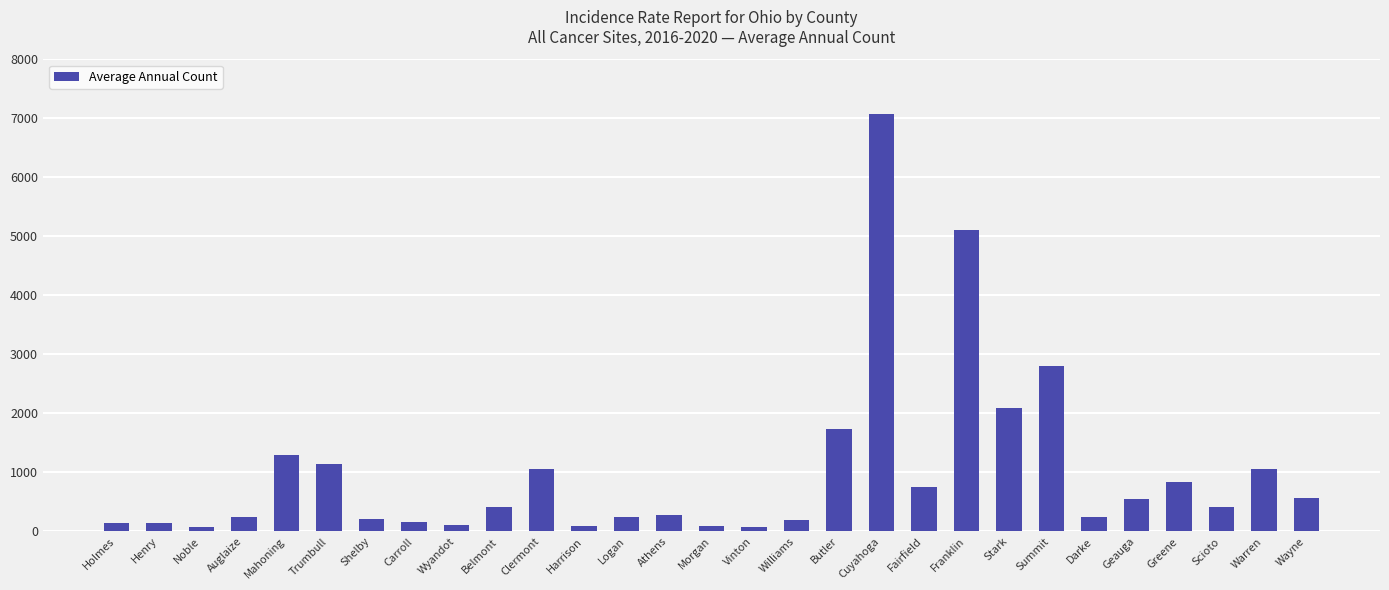

What is the minimum value shown in the chart?

75